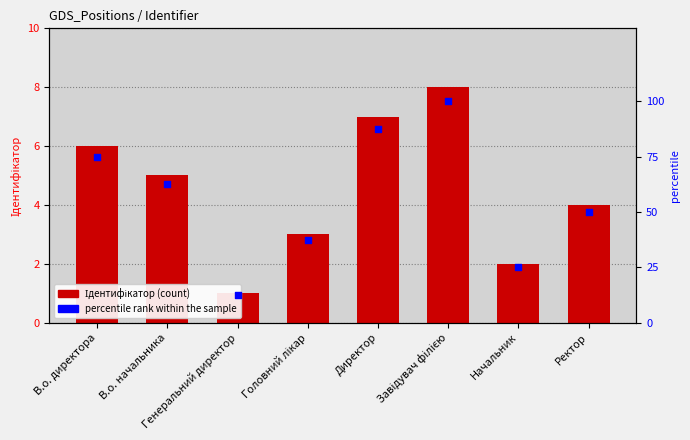

What is the total value across all series at Ректор?

54.0